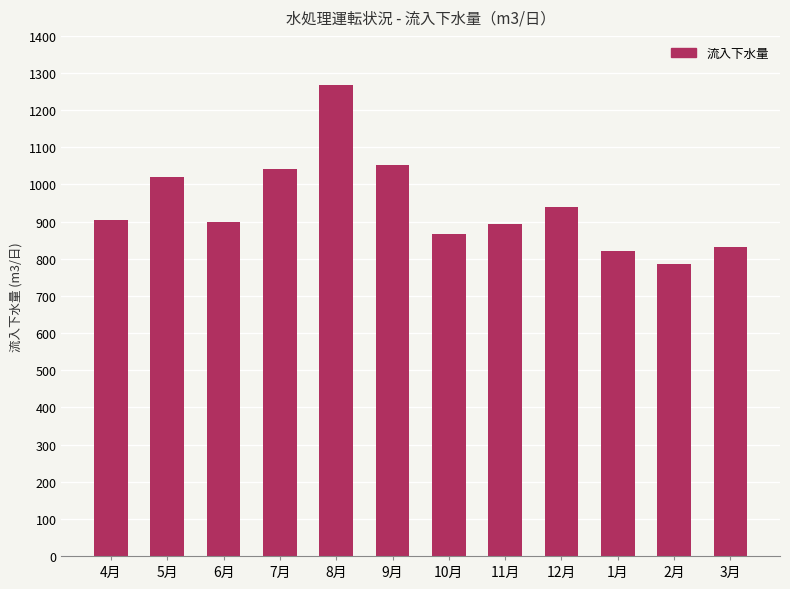

What is the difference between the second highest and minimum values?

26846.1